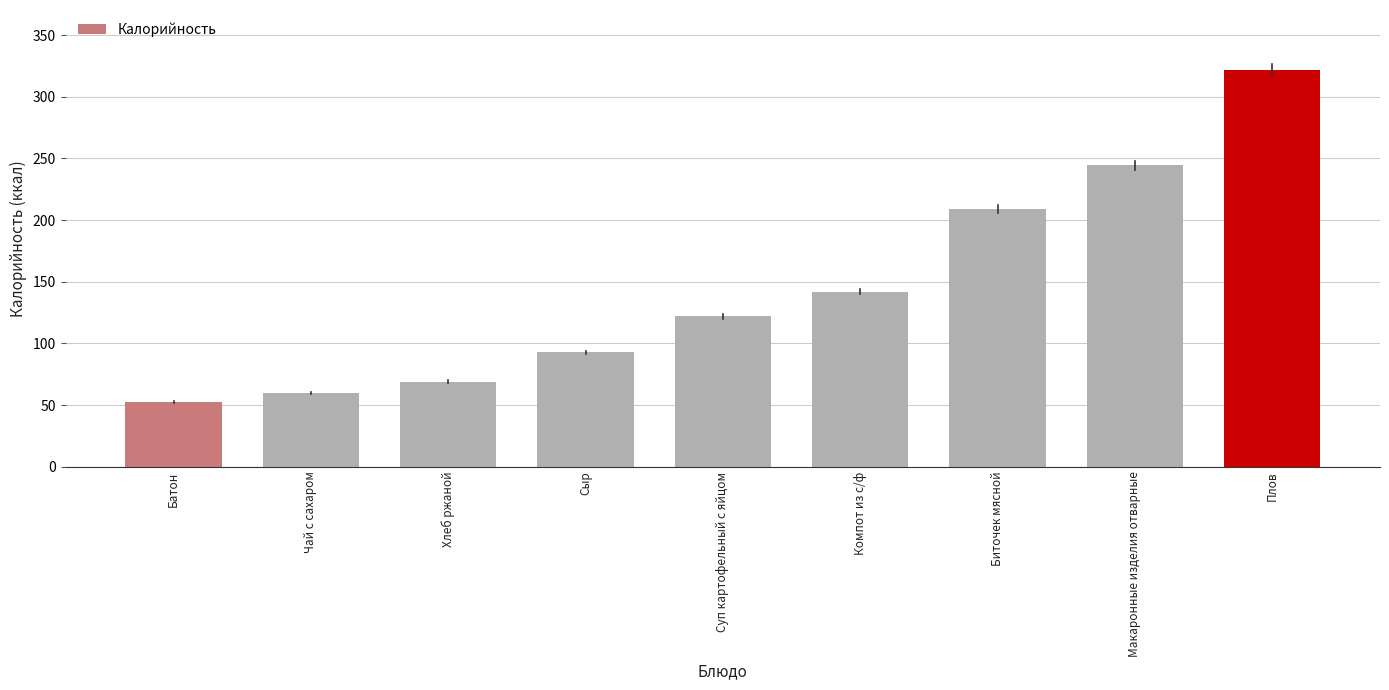

Reading left to right, what are all the values shown in this chart?

Батон=52.1	Чай с сахаром=60.0	Хлеб ржаной=69.0	Сыр=92.8	Суп картофельный с яйцом=121.8	Компот из с/ф=142.0	Биточек мясной=208.8	Макаронные изделия отварные=244.5	Плов=322.0